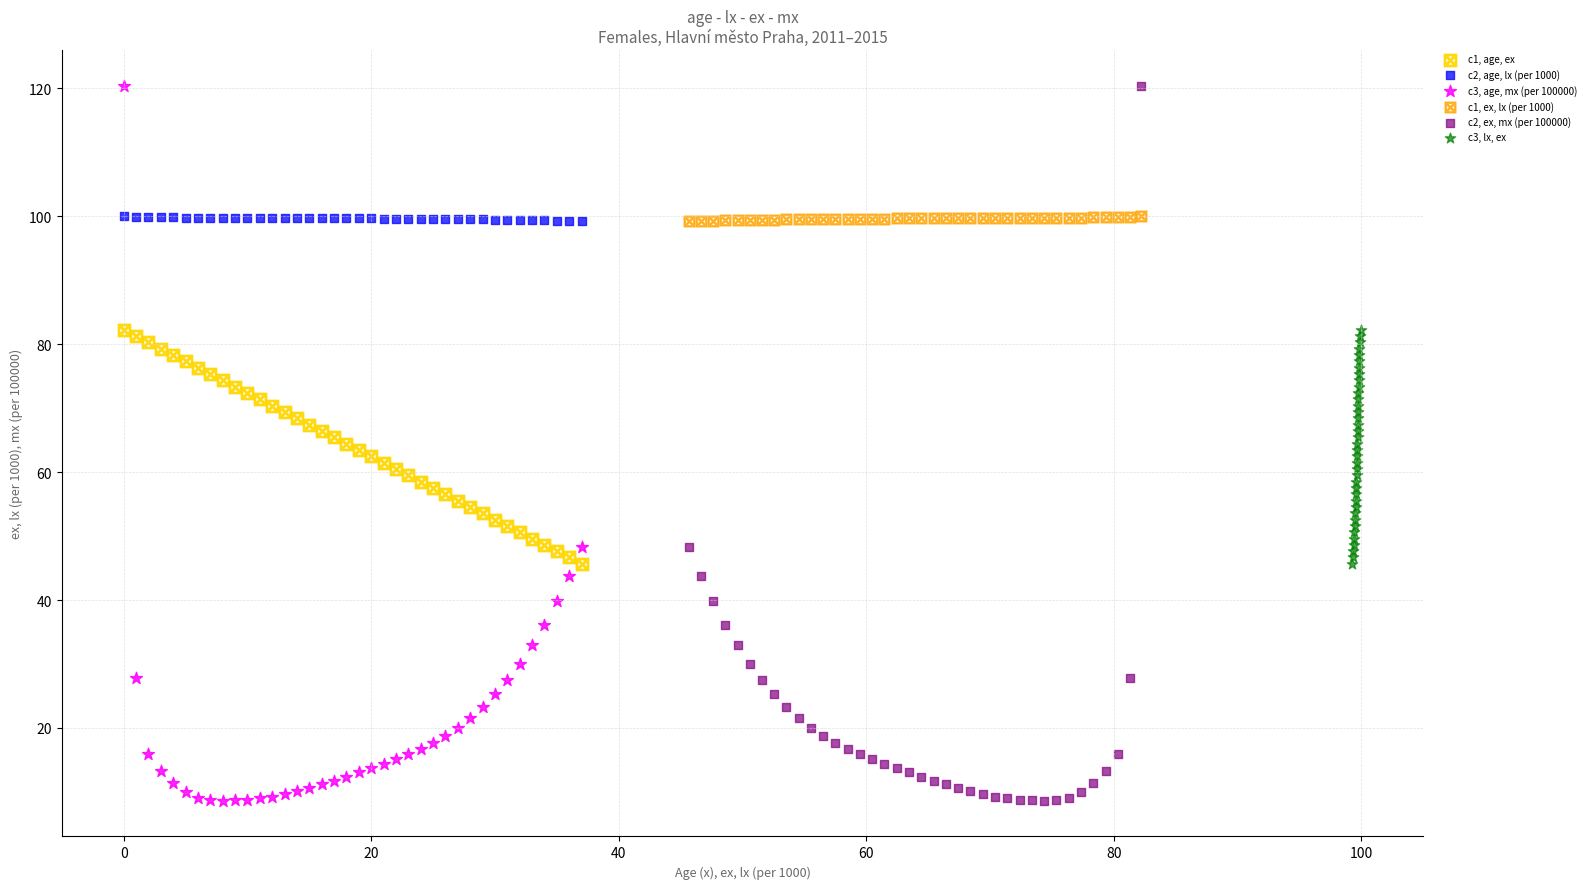

What are all the series names shown in the legend?

c1, age, ex, c2, age, lx (per 1000), c3, age, mx (per 100000), c1, ex, lx (per 1000), c2, ex, mx (per 100000), c3, lx, ex